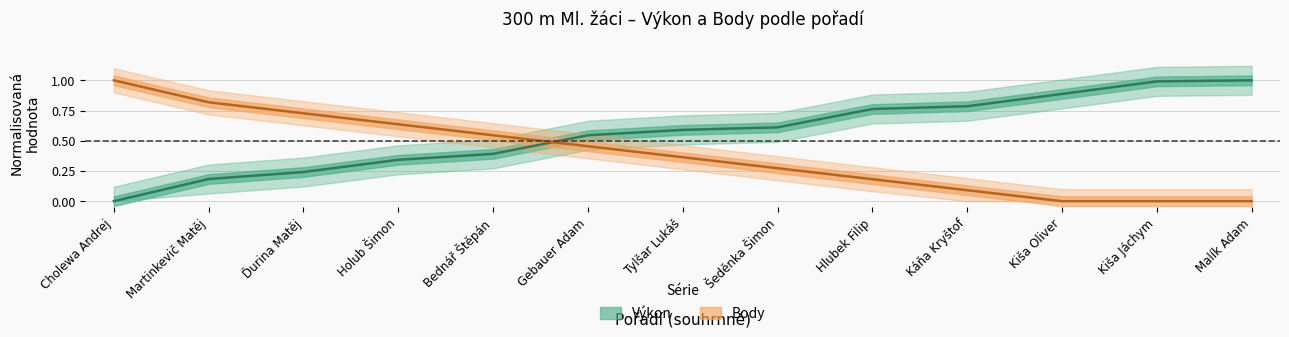

What is the spread (max minus min) of values at Martinkevič Matěj?

0.6